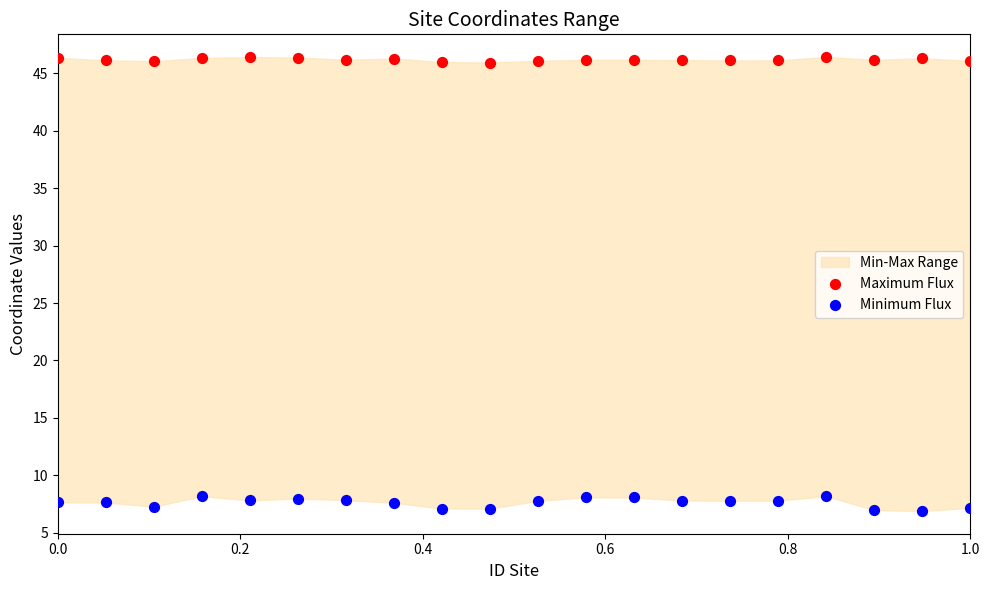

Which series contains the lowest Y value?

Minimum Flux